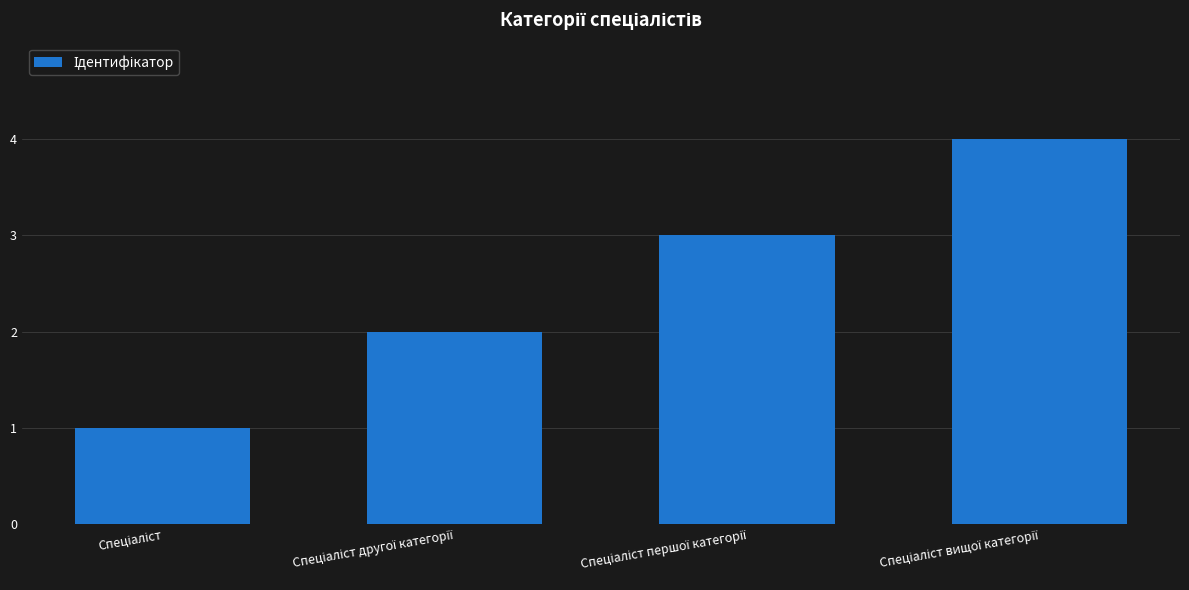

What is the sum of all values?

10